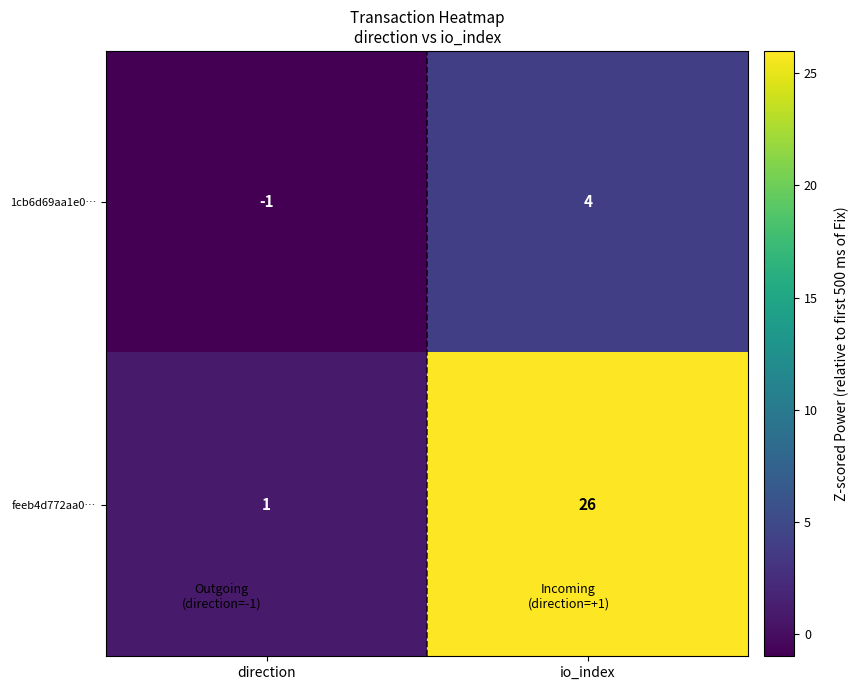

Which series changed the most between direction and io_index?

feeb4d772aa0…